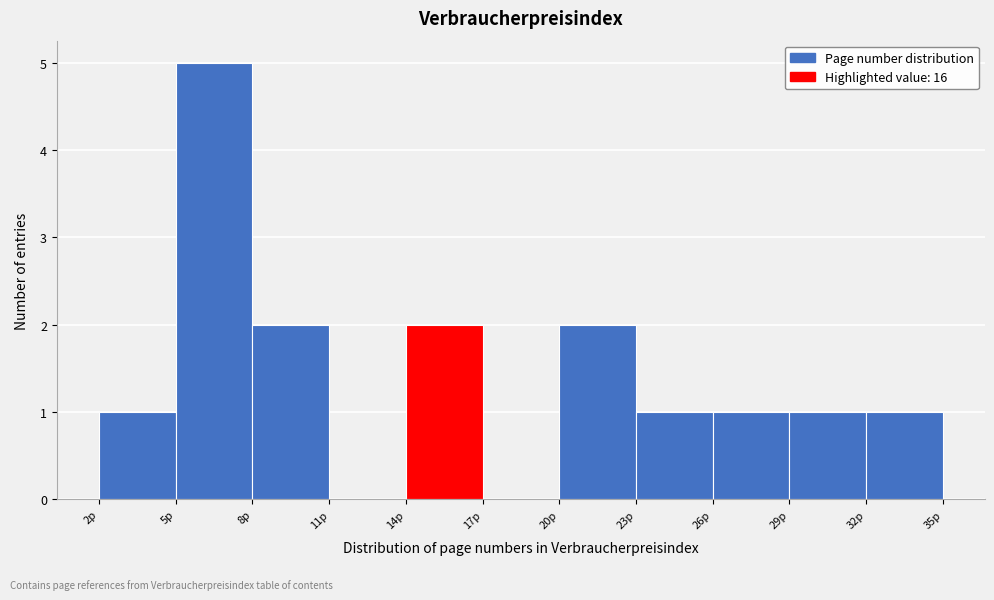

Reading left to right, list every bar in this chart as the range it spans on the x-axis followed by its height. The values are not printed on the chart, so give them approximately, as read against the axis.

2 to 5: 1
5 to 8: 5
8 to 11: 2
11 to 14: 0
14 to 17: 2
17 to 20: 0
20 to 23: 2
23 to 26: 1
26 to 29: 1
29 to 32: 1
32 to 35: 1